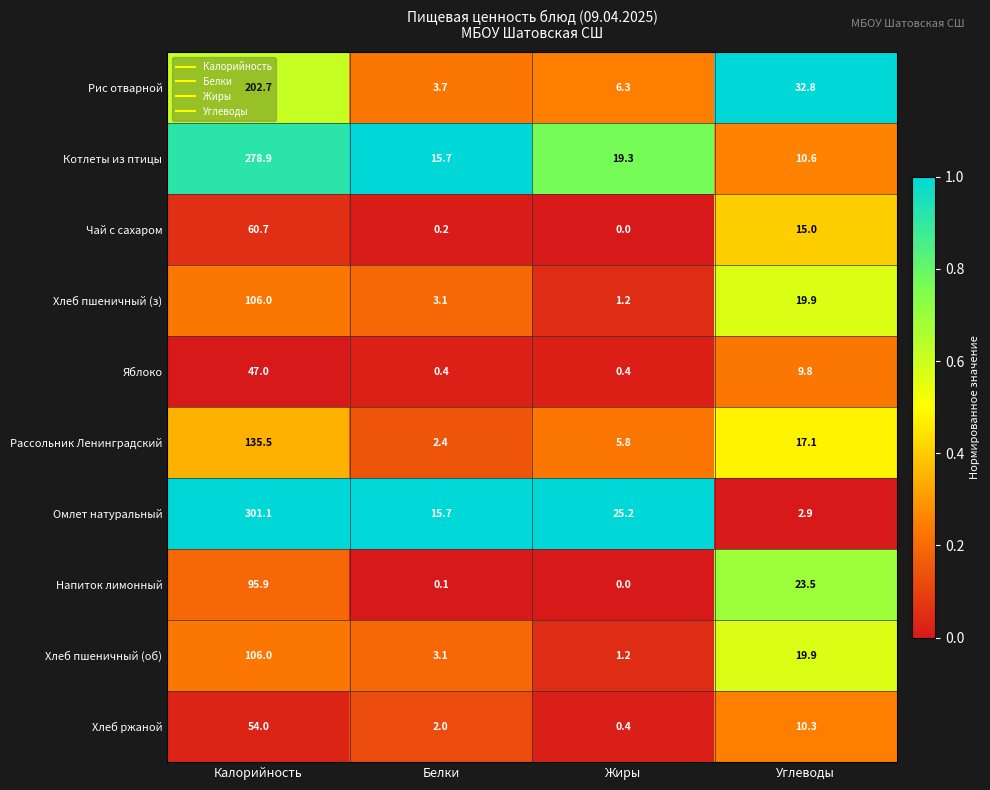

Where does the Хлеб пшеничный (об) series first go above 19?

Калорийность